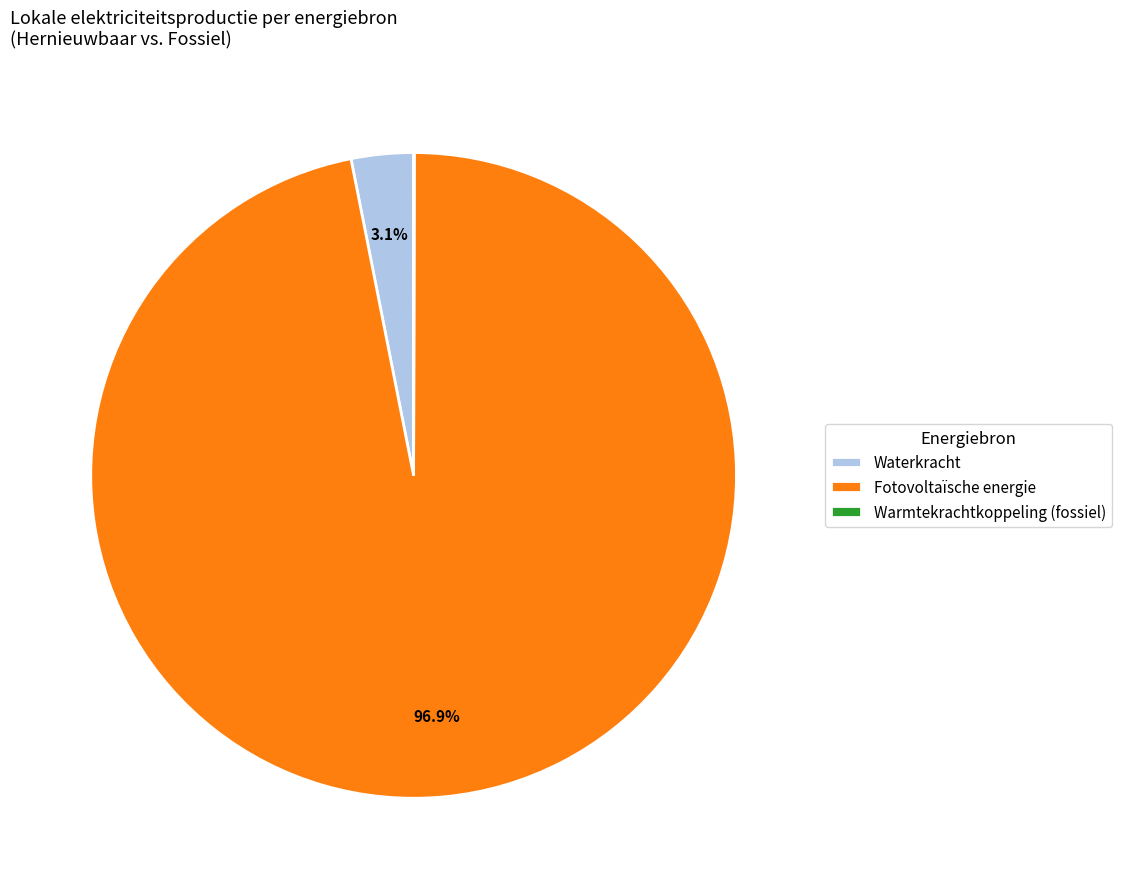

Which slice is the largest?

Fotovoltaïsche energie